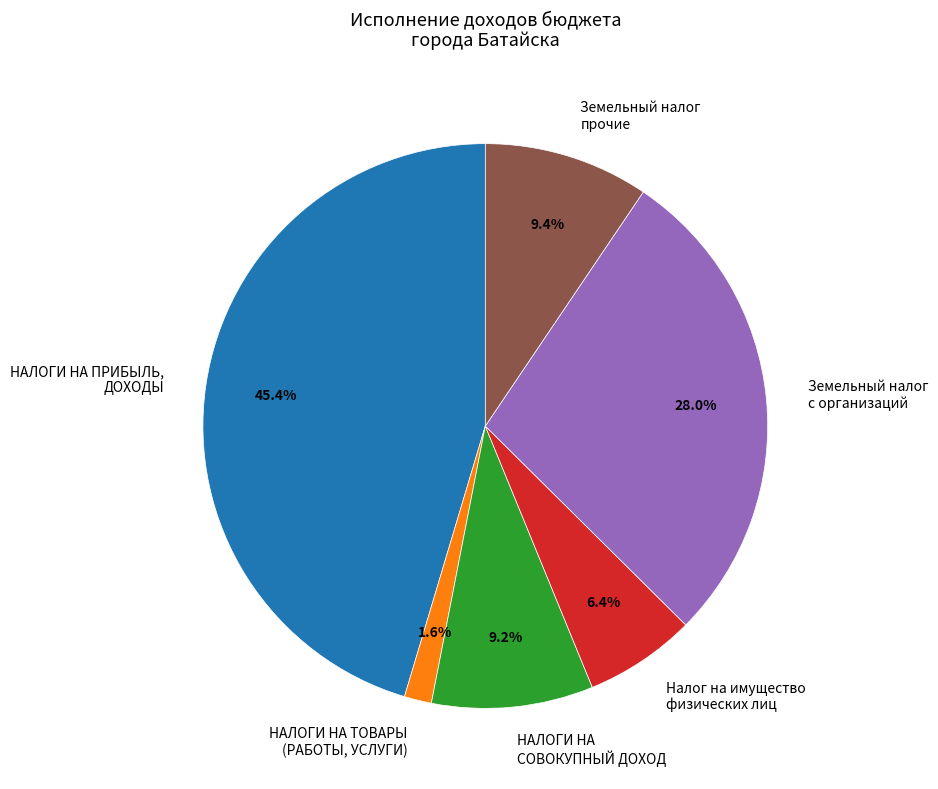

Between НАЛОГИ НА ТОВАРЫ (РАБОТЫ, УСЛУГИ) and Земельный налог прочие, which is larger?

Земельный налог прочие